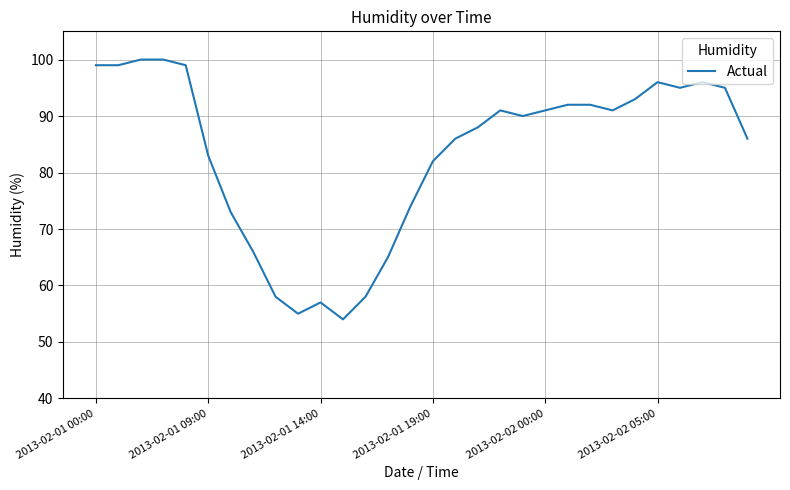

What is the maximum value shown in the chart?

100